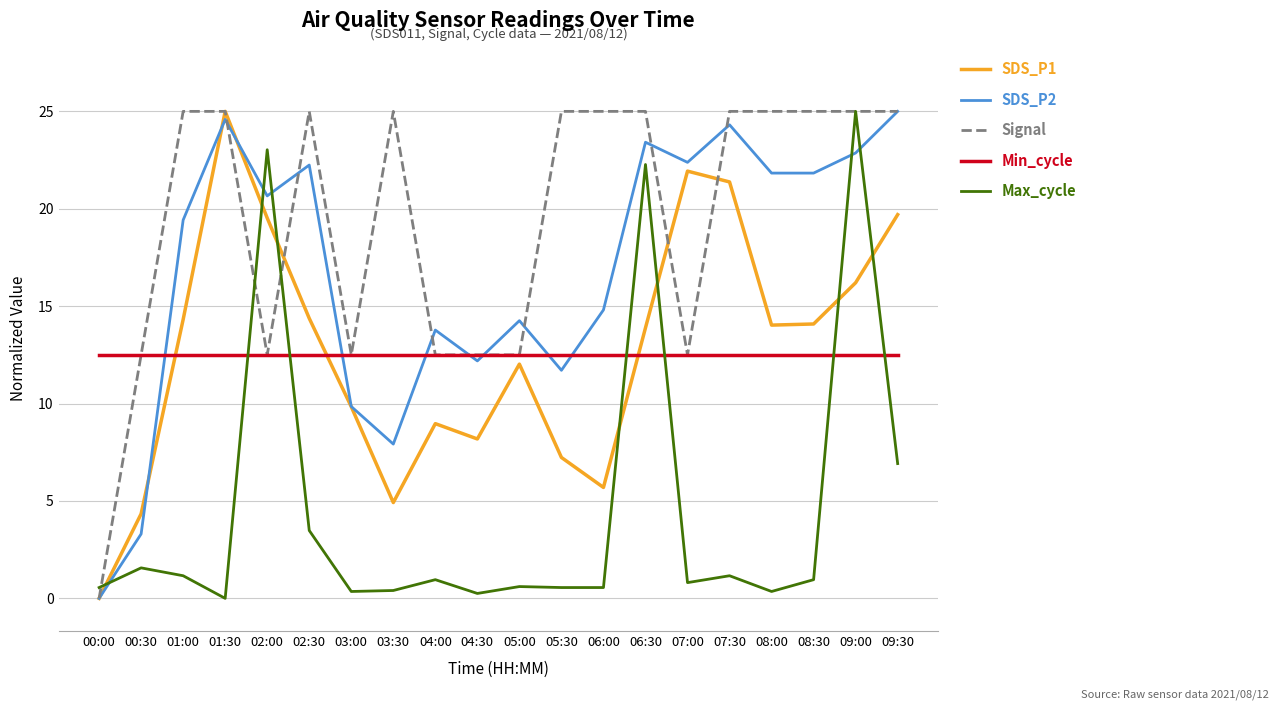

Where do Signal and Max_cycle first cross each other?

00:00 and 00:30